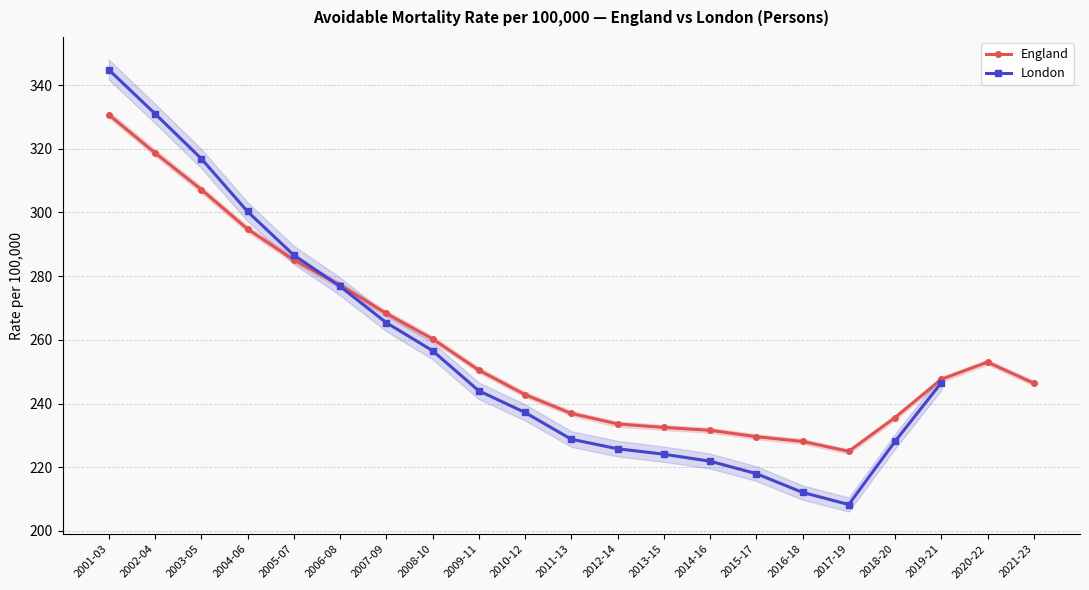

What is the sum of all values?

5435.5